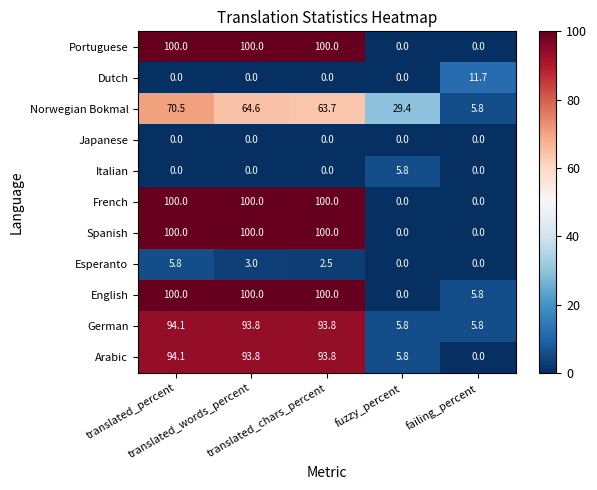

What is the maximum value shown in the chart?

100.0